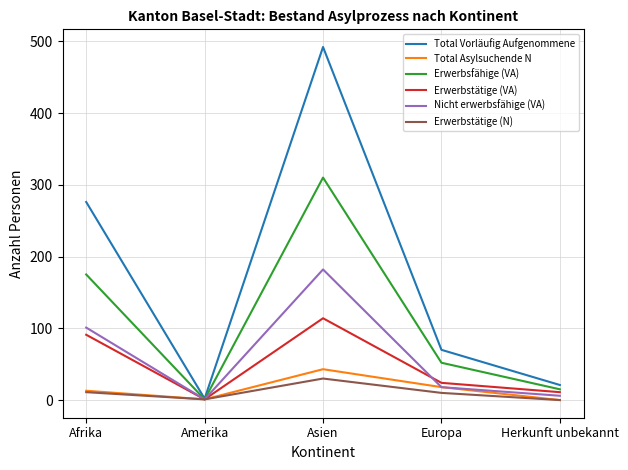

What is the greatest value displayed?

492